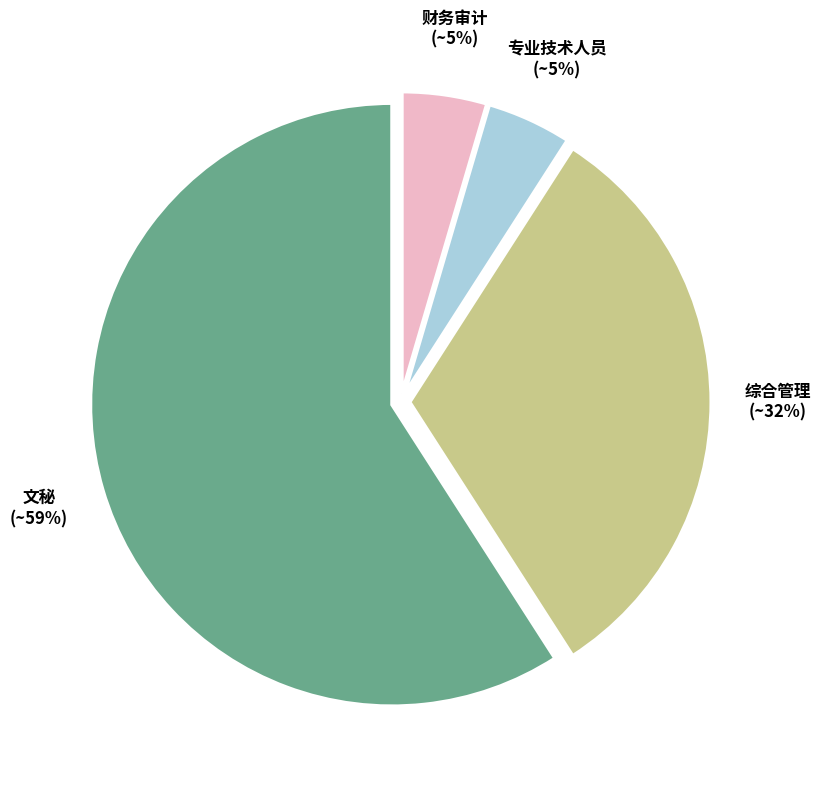

Is 文秘 the majority of the pie?

Yes